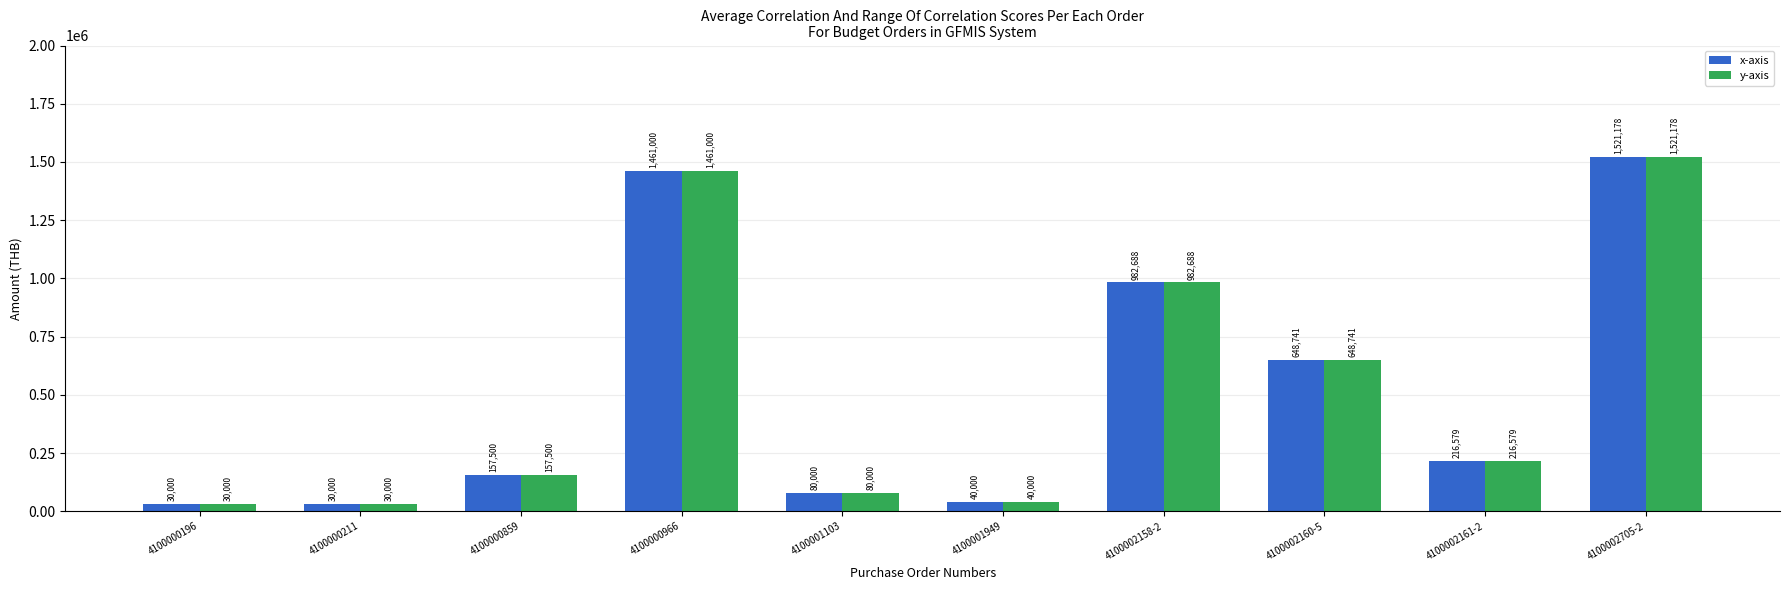

At how many categories does at least one series exceed 906546?

3